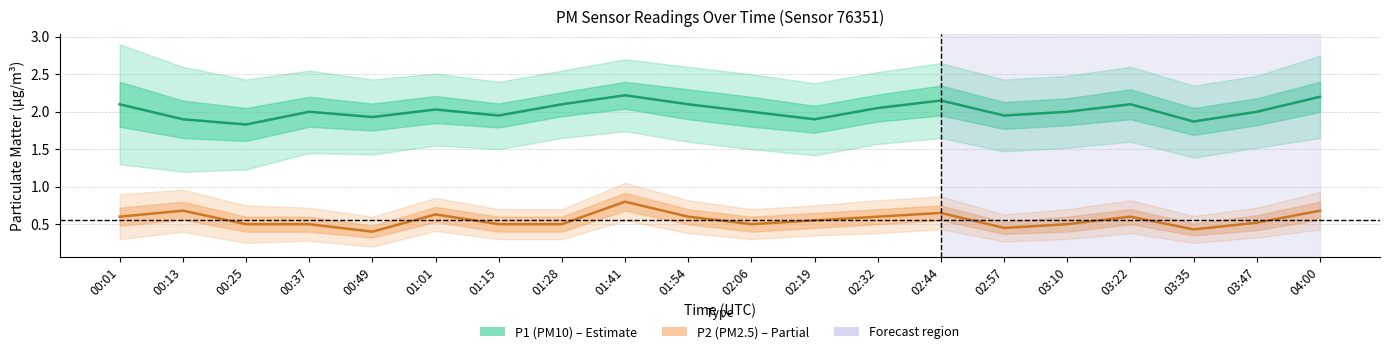

At which category does P2 (PM2.5) reach its first local valley?

00:49